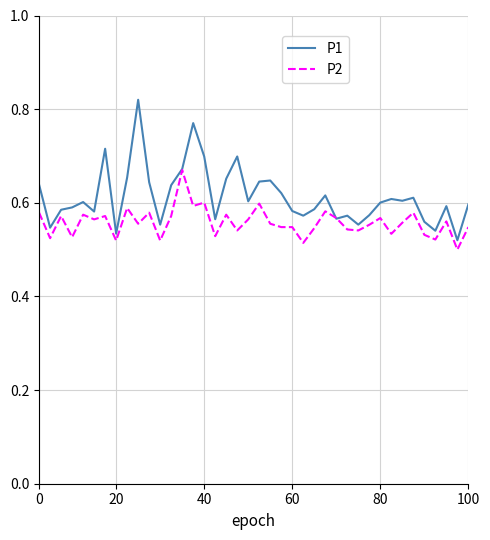

What is the difference between the maximum and minimum values in the P2 series?

0.2